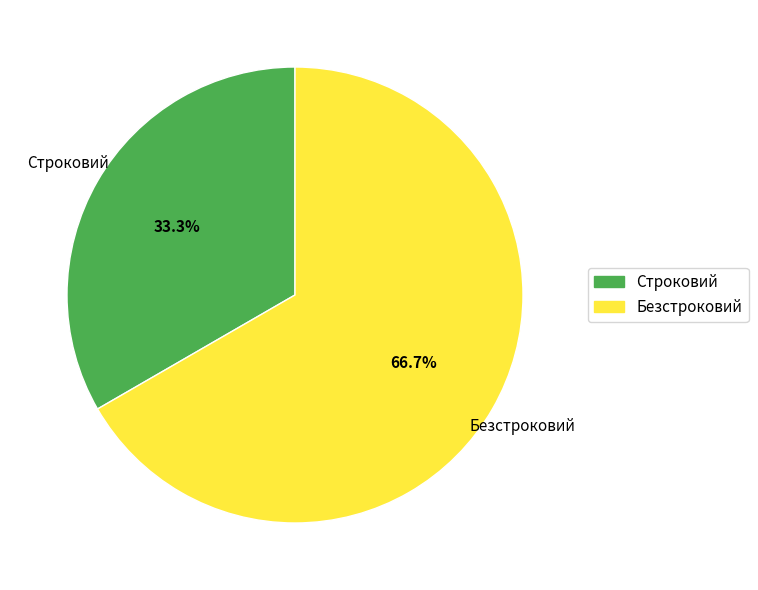

Is there a majority slice in this chart?

Yes